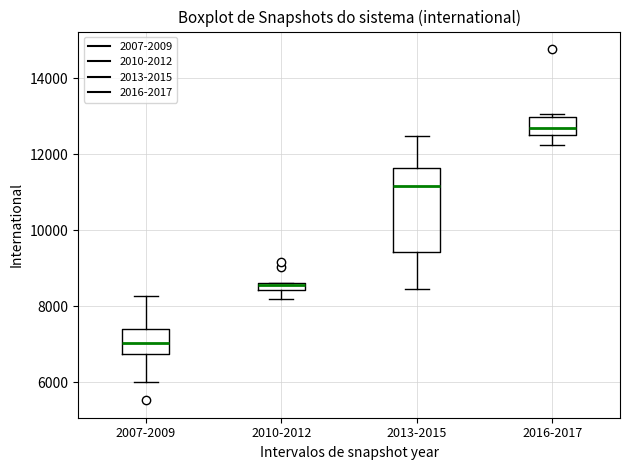

Which box is the tallest, from its lower edge to its upper edge?

2013-2015